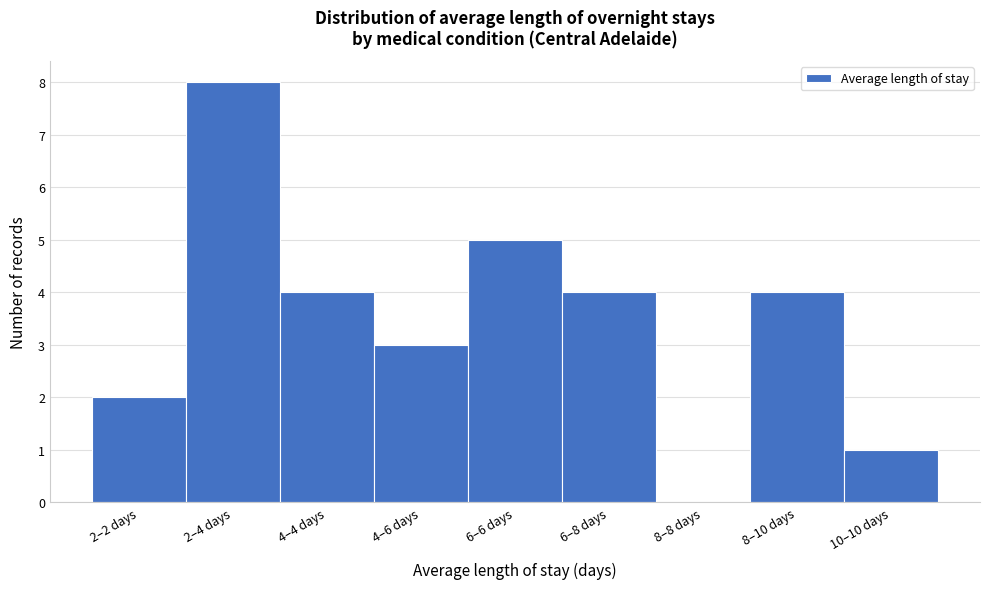

Reading left to right, transcribe all the data shown in this chart.

2–2 days=2	2–4 days=8	4–4 days=4	4–6 days=3	6–6 days=5	6–8 days=4	8–8 days=0	8–10 days=4	10–10 days=1